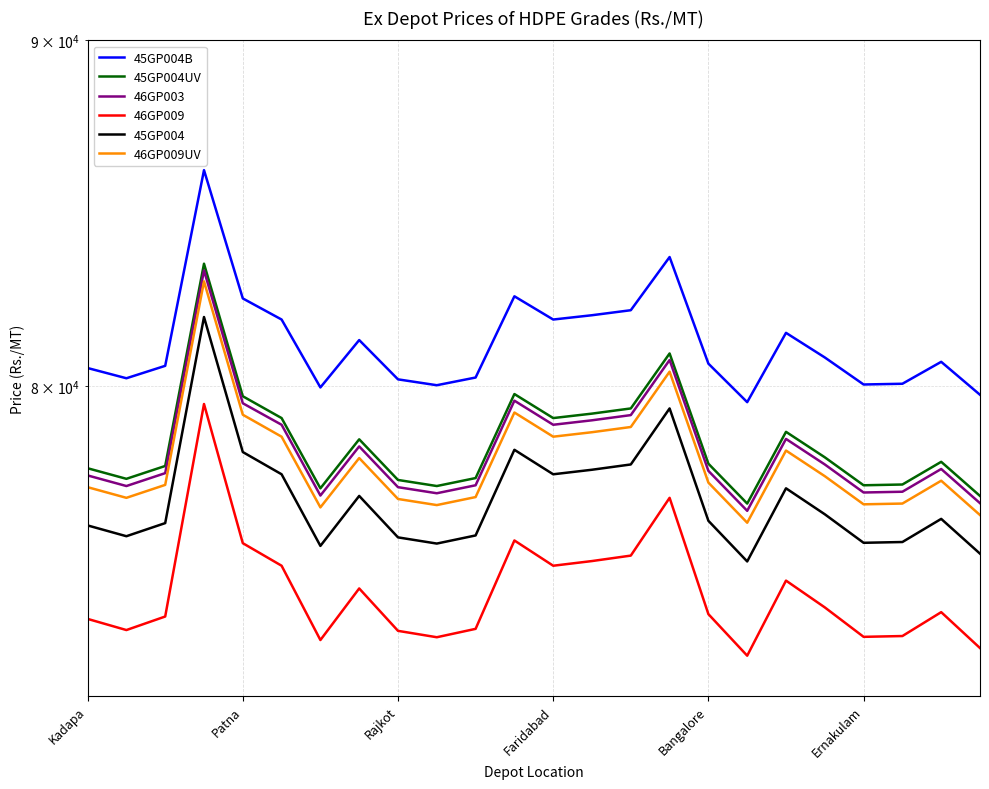

Between Ernakulam and 12, which series saw the biggest shift?

45GP004B